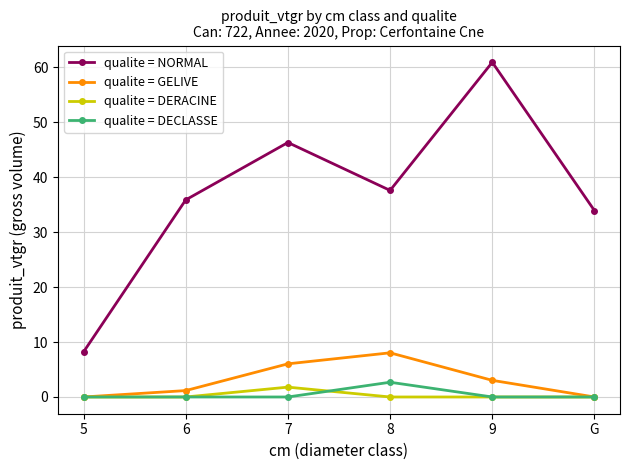

What is the spread (max minus min) of values at 8?

37.6